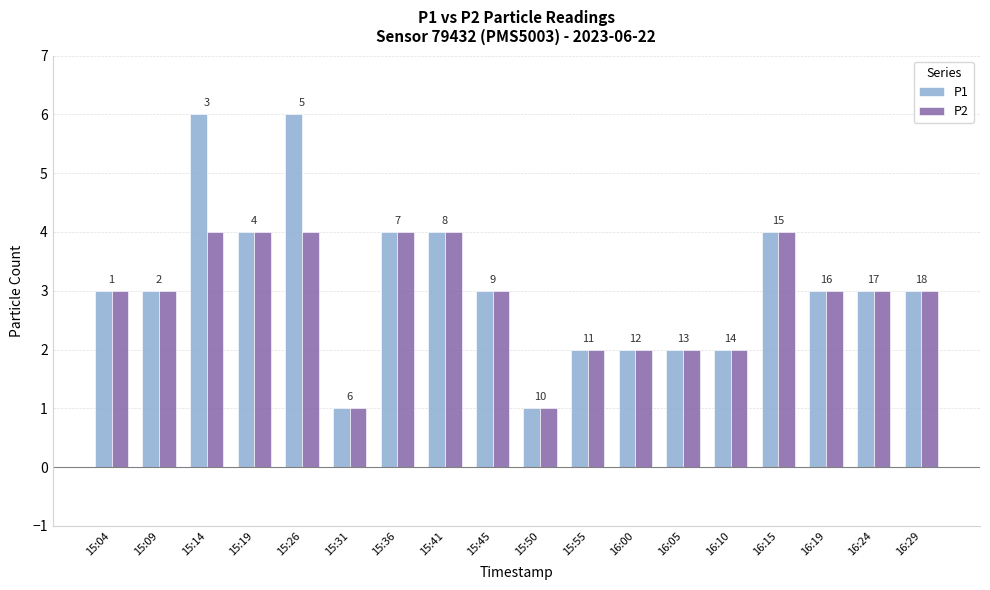

What are all the series names shown in the legend?

P1, P2